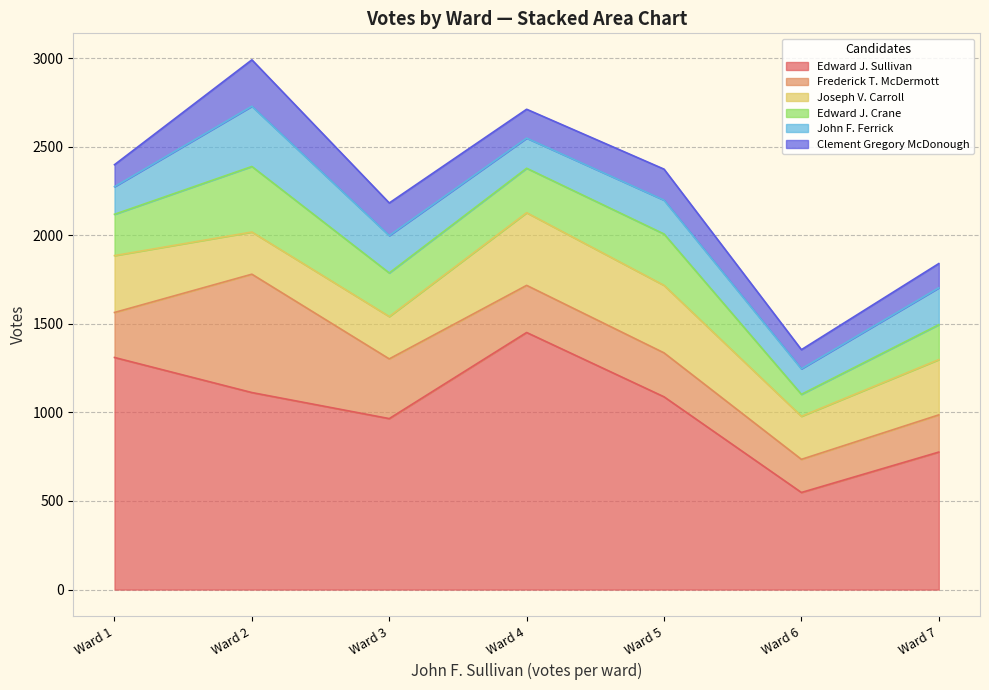

What is the highest value of the Edward J. Crane series?

370